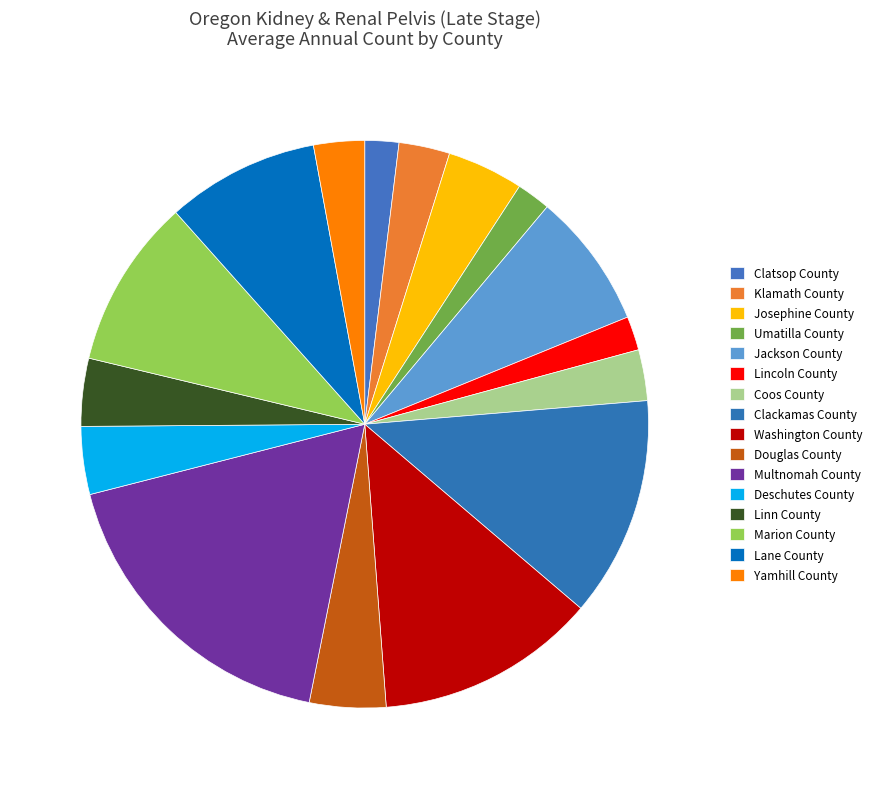

To the nearest percent, what is the average slice percentage?

6%